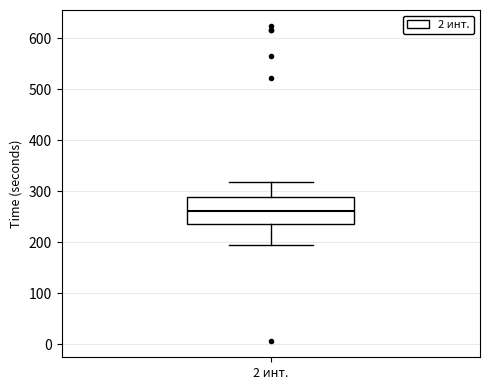

Transcribe this box plot: give where the median line is, the range the box spans, and where the two whiskers end, as read against the y-axis. The values are not printed on the chart, so give them approximately, as read against the axis.

median 260, box 240 to 290, whiskers 200 to 320